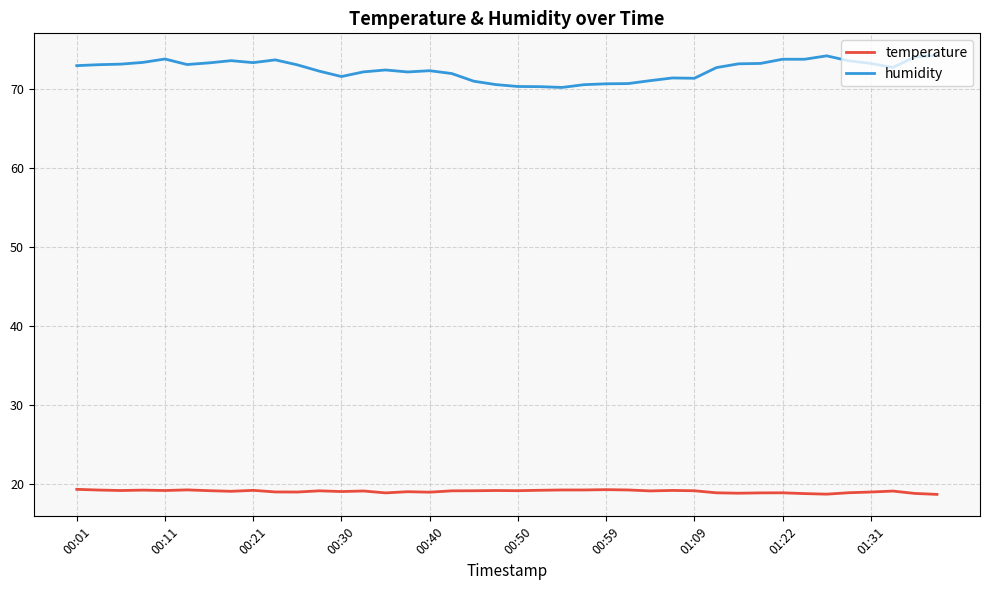

What is the maximum value shown in the chart?

74.2